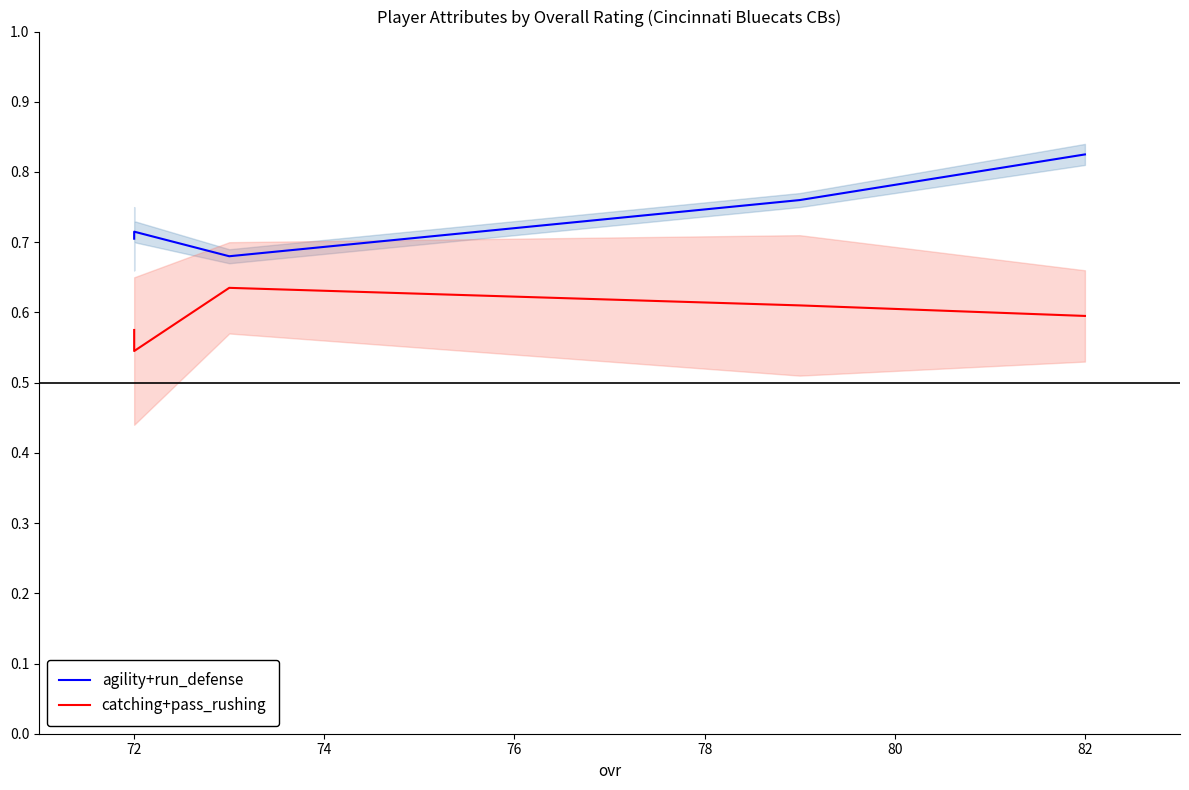

List the series in order of their overall mean, highest first.

agility+run_defense, catching+pass_rushing